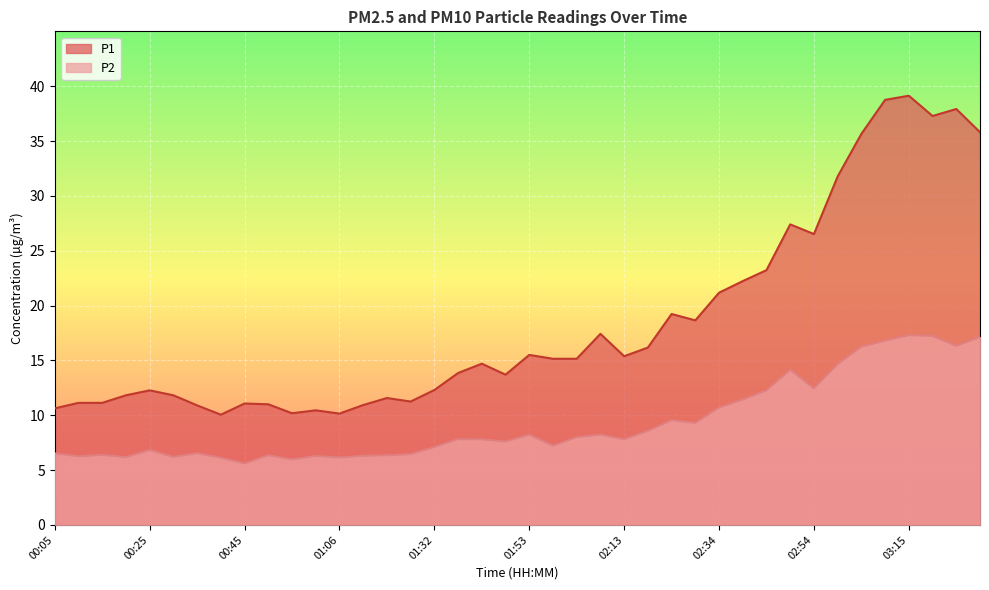

Reading left to right, list all the values displayed in this chart.

P1: 00:05=10.6	00:10=11.1	00:15=11.1	00:20=11.8	00:25=12.3	00:30=11.8	00:35=10.9	00:40=10.1	00:45=11.1	00:50=11.0	00:55=10.2	01:00=10.4	01:06=10.2	01:11=10.9	01:16=11.6	01:22=11.2	01:32=12.3	01:37=13.8	01:43=14.7	01:48=13.7	01:53=15.5	01:58=15.2	02:03=15.2	02:08=17.4	02:13=15.4	02:18=16.2	02:23=19.2	02:28=18.6	02:34=21.2	02:39=22.2	02:44=23.2	02:49=27.4	02:54=26.5	02:59=31.8	03:05=35.6	03:10=38.8	03:15=39.1	03:20=37.3	03:25=37.9	03:30=35.8
P2: 00:05=6.5	00:10=6.2	00:15=6.4	00:20=6.2	00:25=6.8	00:30=6.2	00:35=6.5	00:40=6.1	00:45=5.6	00:50=6.3	00:55=6.0	01:00=6.3	01:06=6.2	01:11=6.3	01:16=6.3	01:22=6.5	01:32=7.1	01:37=7.8	01:43=7.8	01:48=7.6	01:53=8.2	01:58=7.2	02:03=8.0	02:08=8.2	02:13=7.8	02:18=8.6	02:23=9.6	02:28=9.3	02:34=10.7	02:39=11.4	02:44=12.3	02:49=14.2	02:54=12.4	02:59=14.7	03:05=16.2	03:10=16.8	03:15=17.3	03:20=17.2	03:25=16.3	03:30=17.1